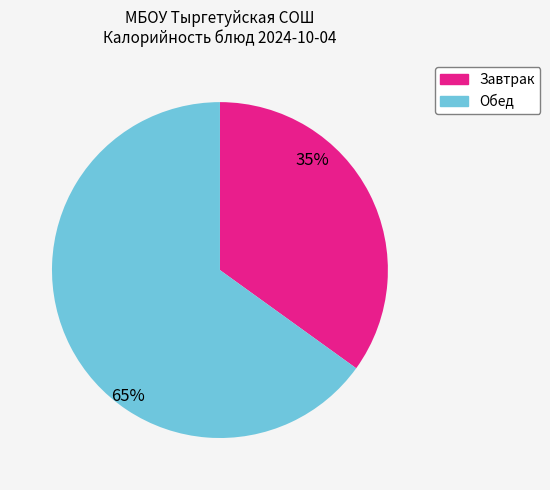

Is there any slice that represents more than half of the pie?

Yes